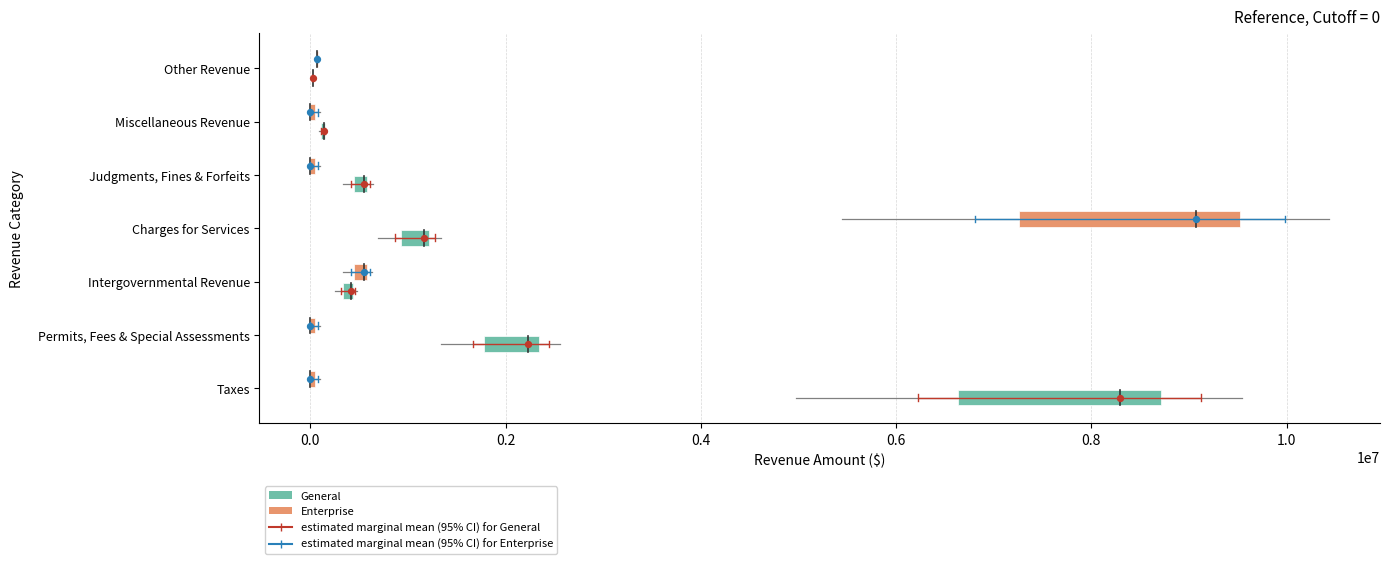

Which series has the widest spread of Y values?

estimated marginal mean (95% CI) for General